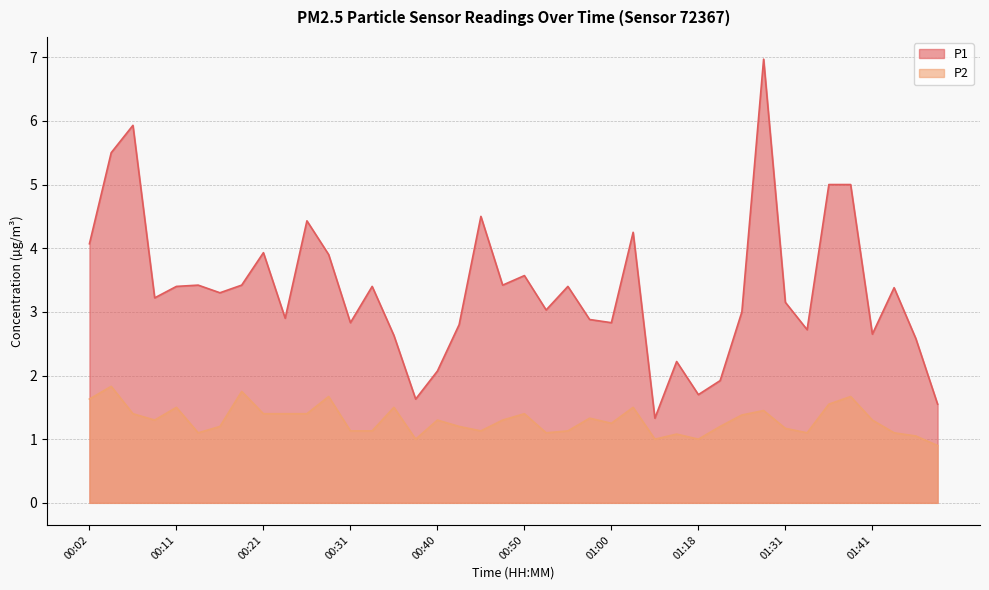

What is the minimum value shown in the chart?

0.9